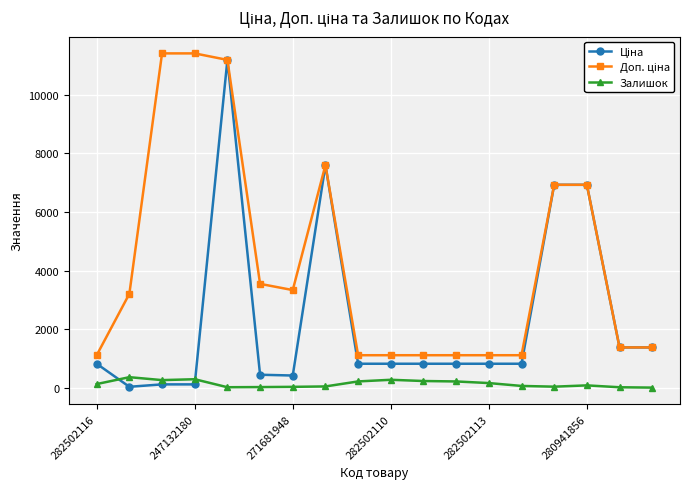

At how many categories does at least one series exceed 1939?

9